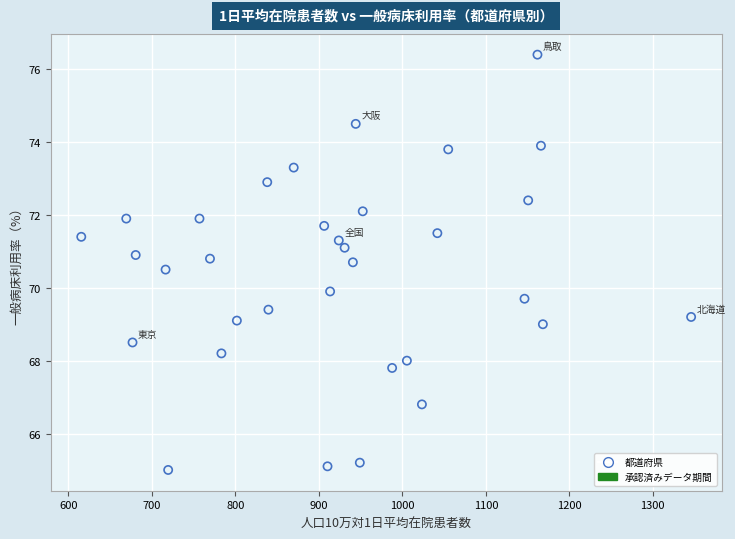

What is the range of Y values (max minus min)?

11.4